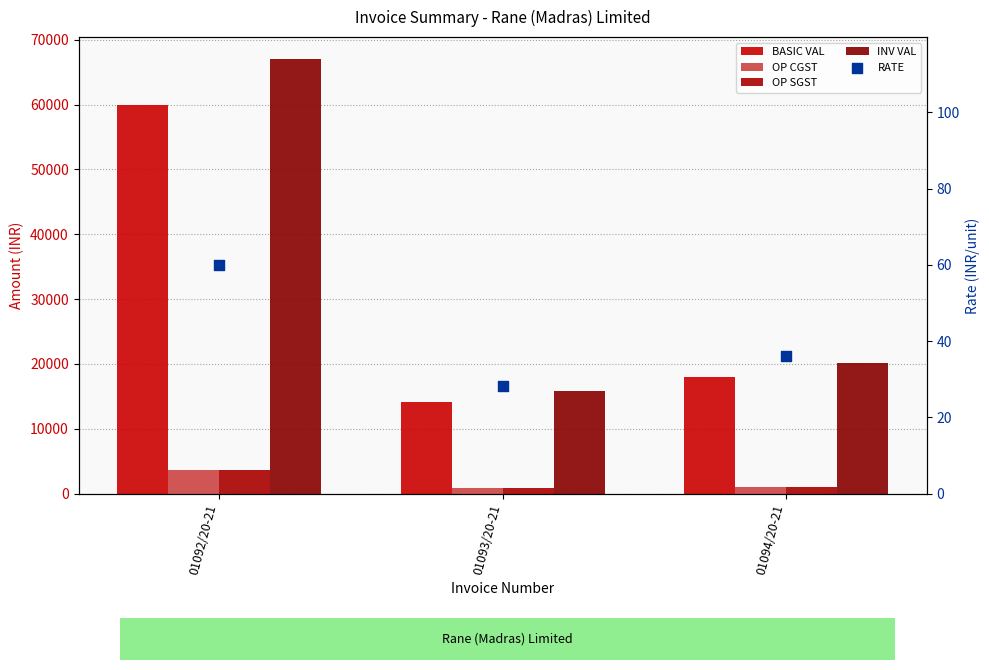

At how many categories does at least one series exceed 41720?

1